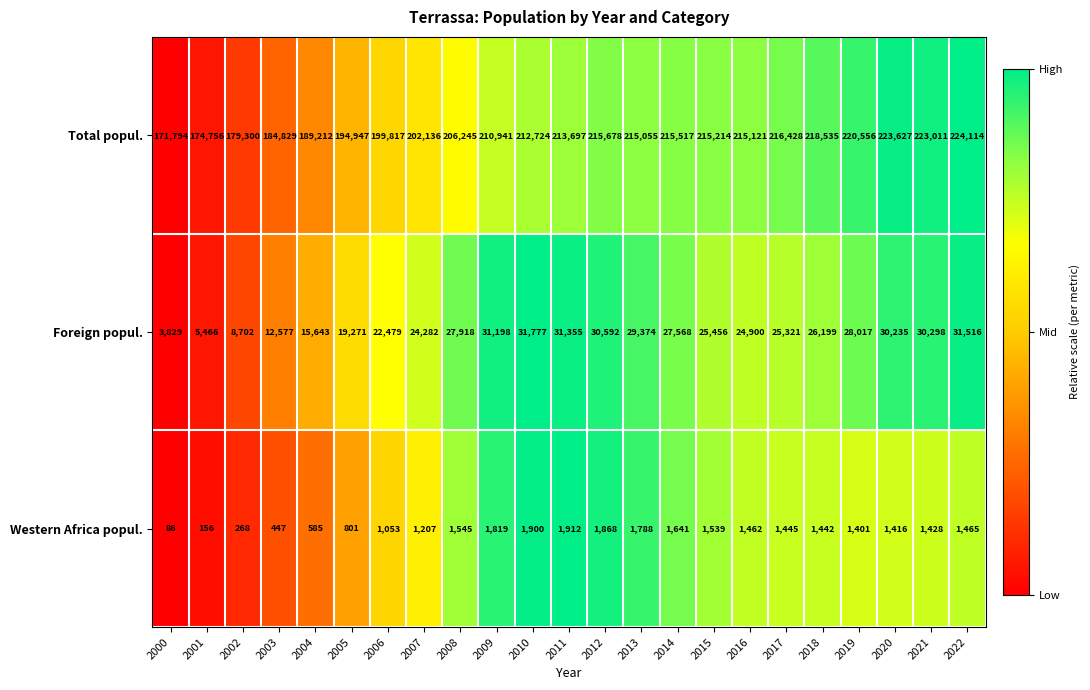

What is the lowest value of the Total popul. series?

171794